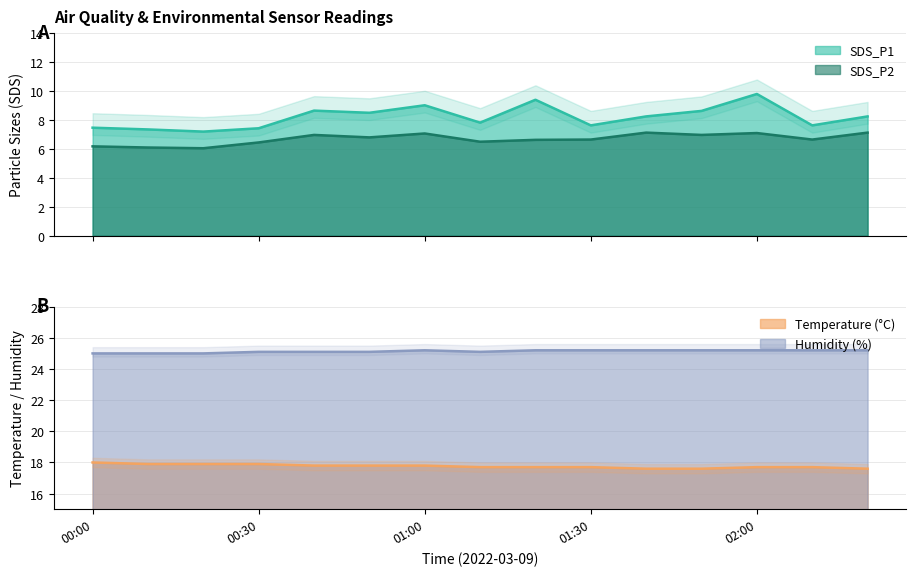

Count the number of categories in the chart.

15